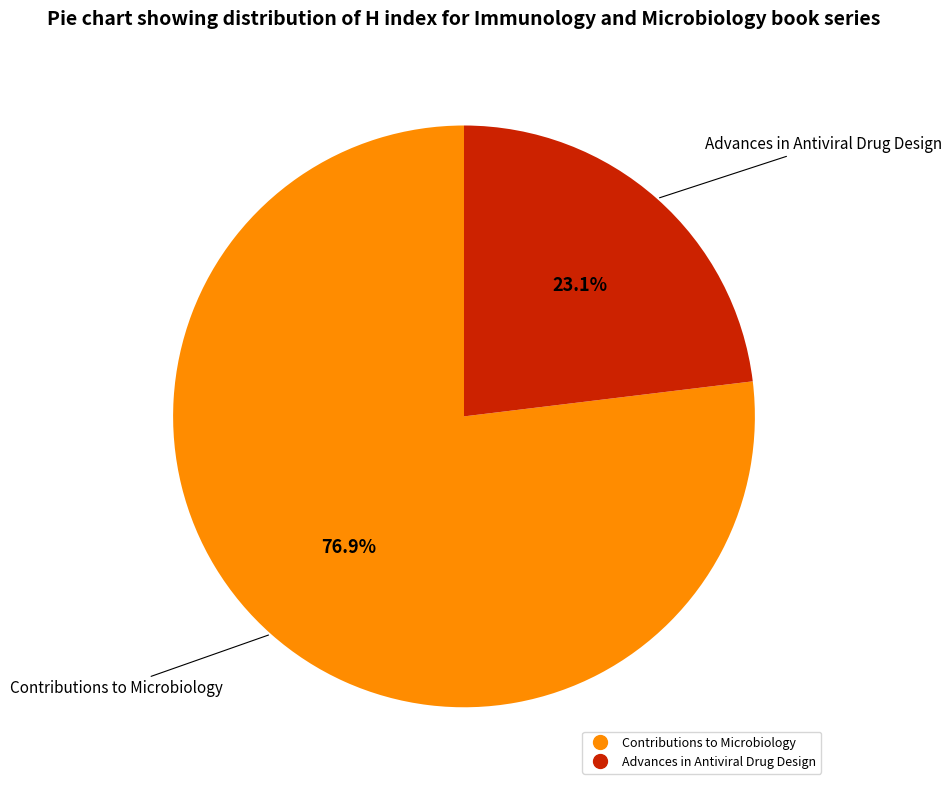

Is it true that Advances in Antiviral Drug Design is 23% of the pie?

True